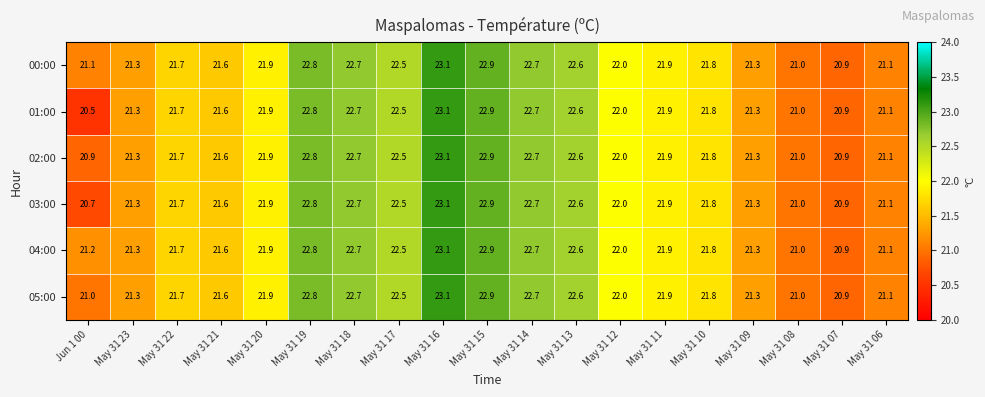

The 04:00 series shows 22.5 at May 31 17. True or false?

True